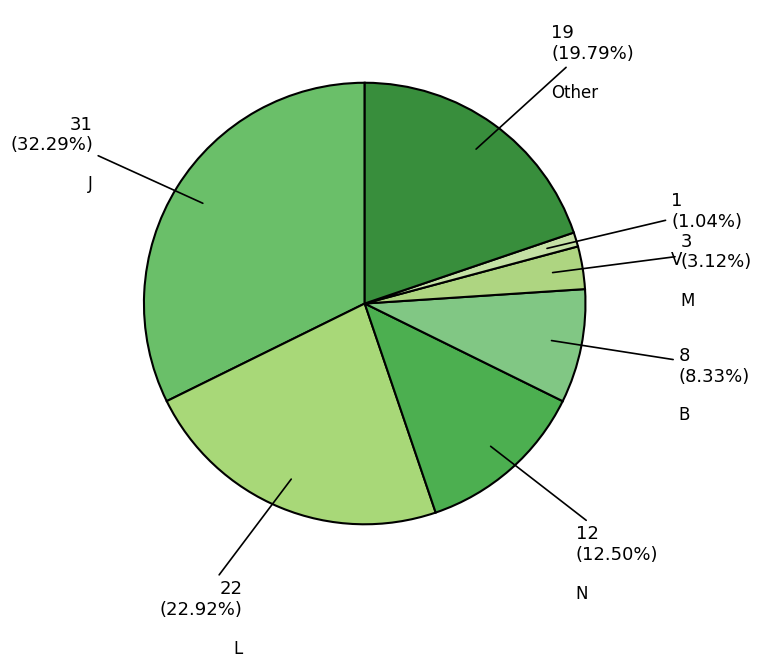

Which category has the biggest portion of the pie?

J